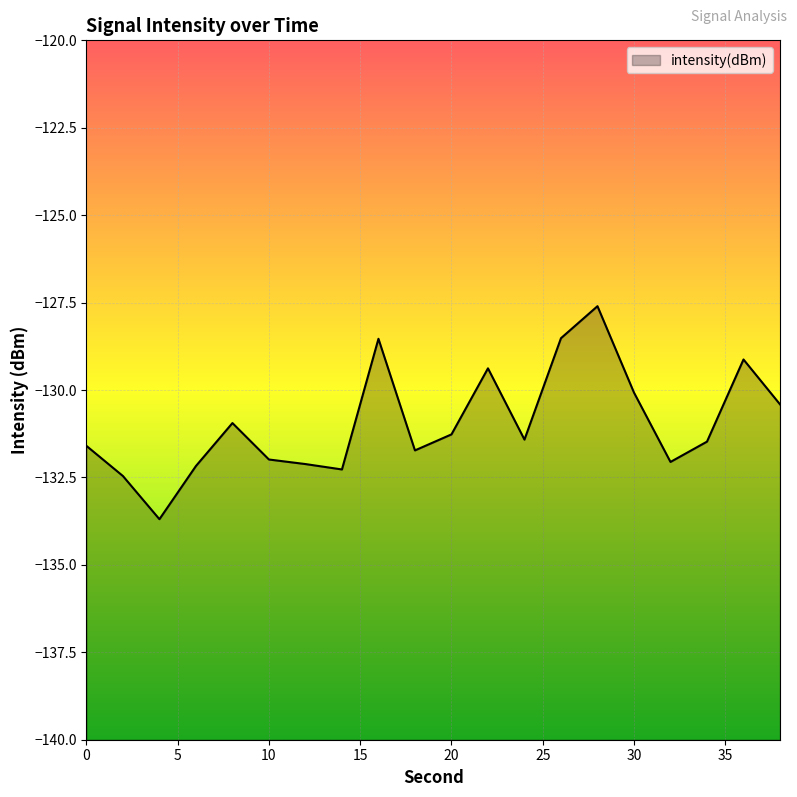

At which label does the data first exceed -131?

8